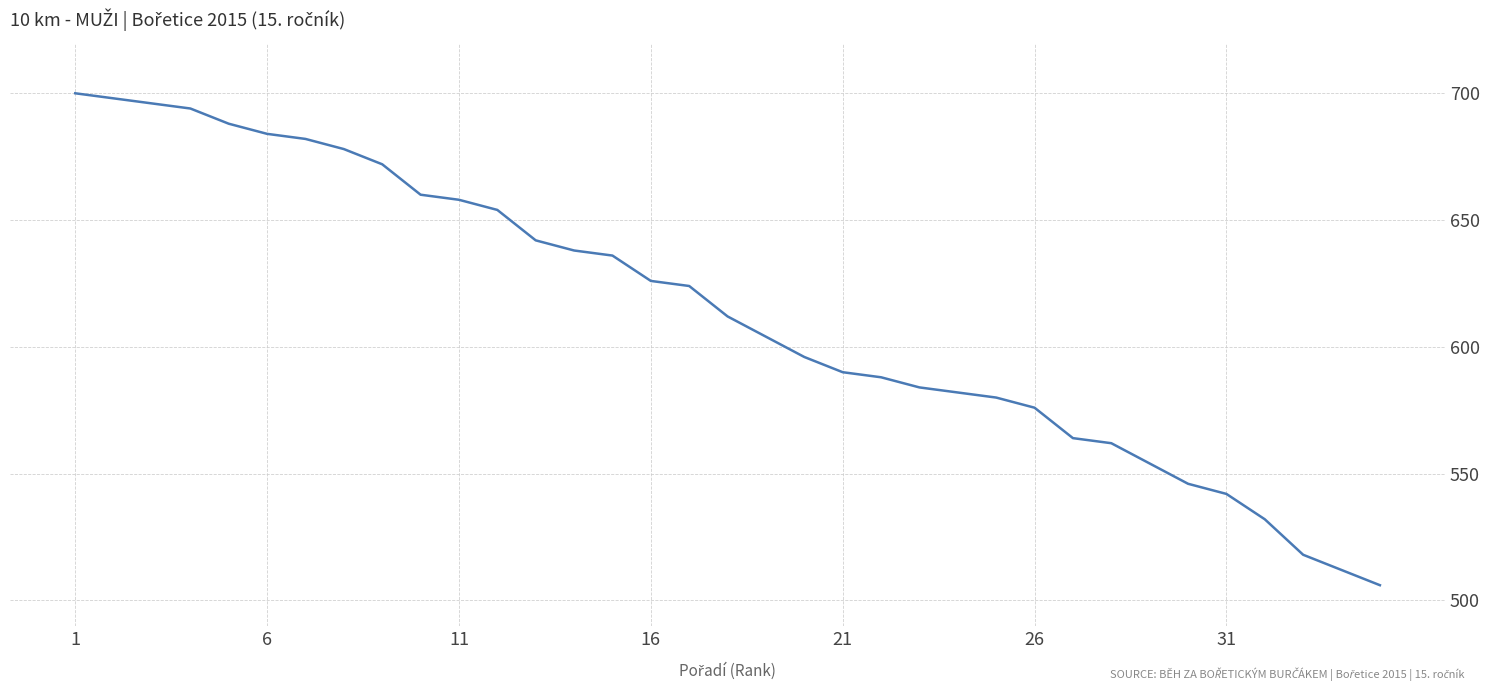

True or false: there are more than 1 points higher than both neighbors.

False